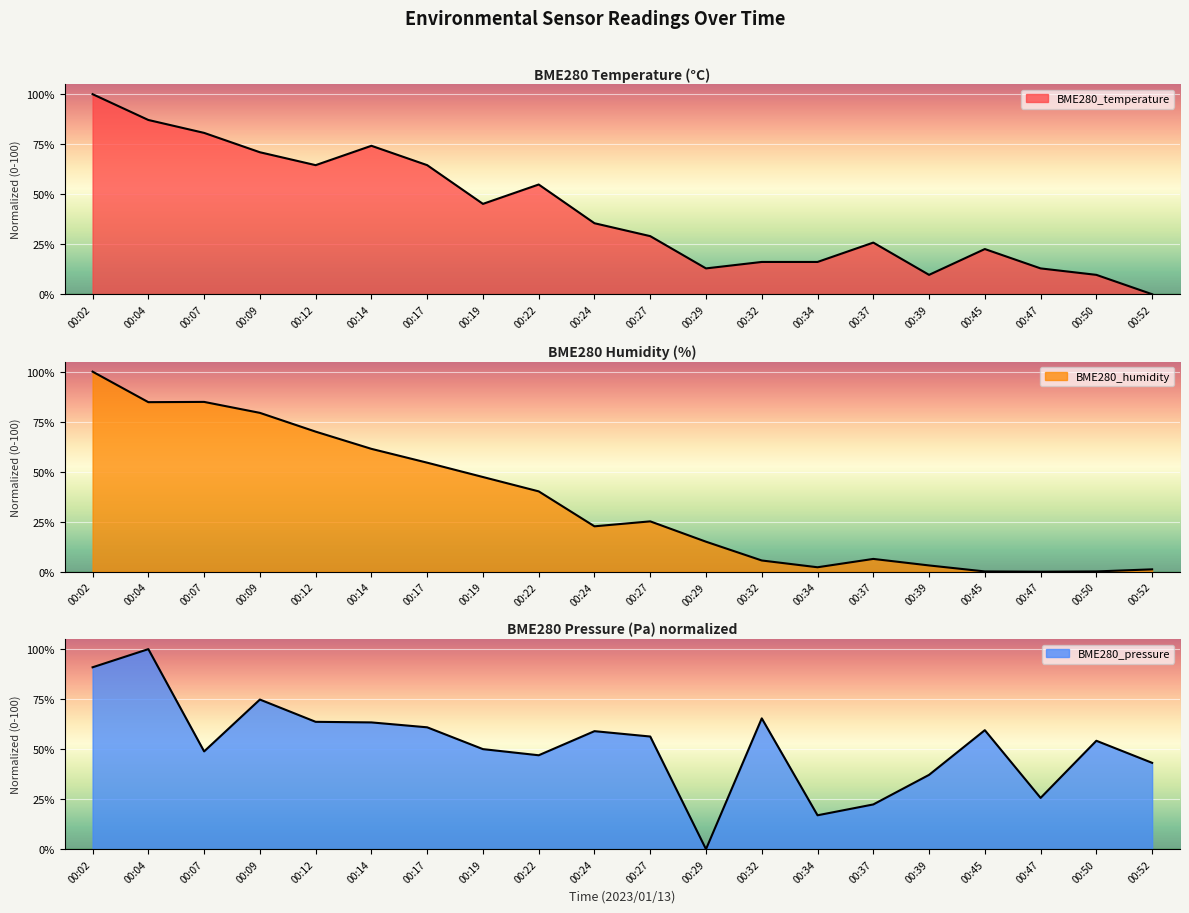

True or false: BME280_temperature has more than 0 interior local peaks.

True